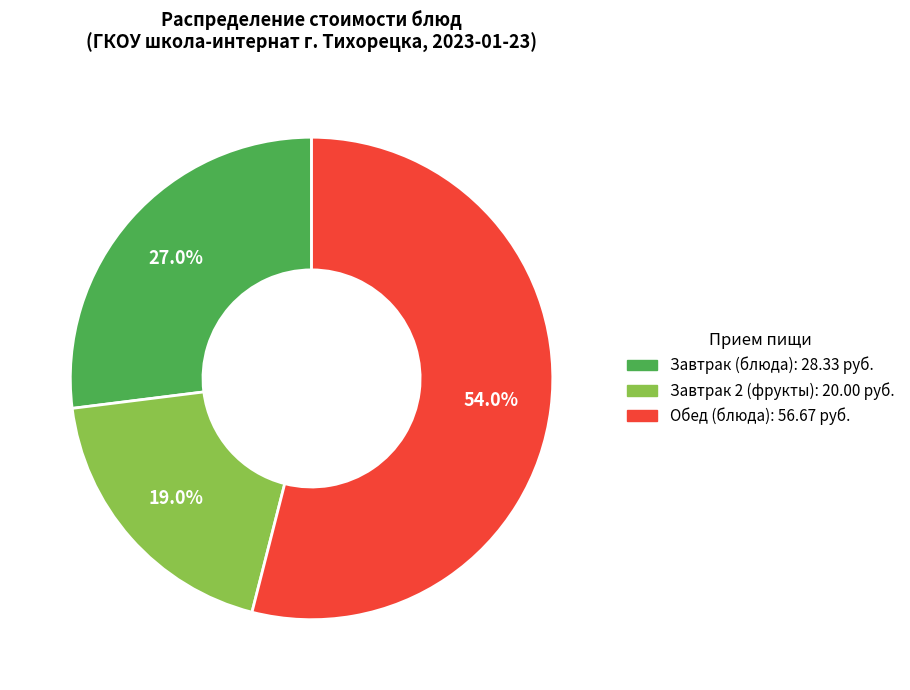

How many slices are in this pie chart?

3